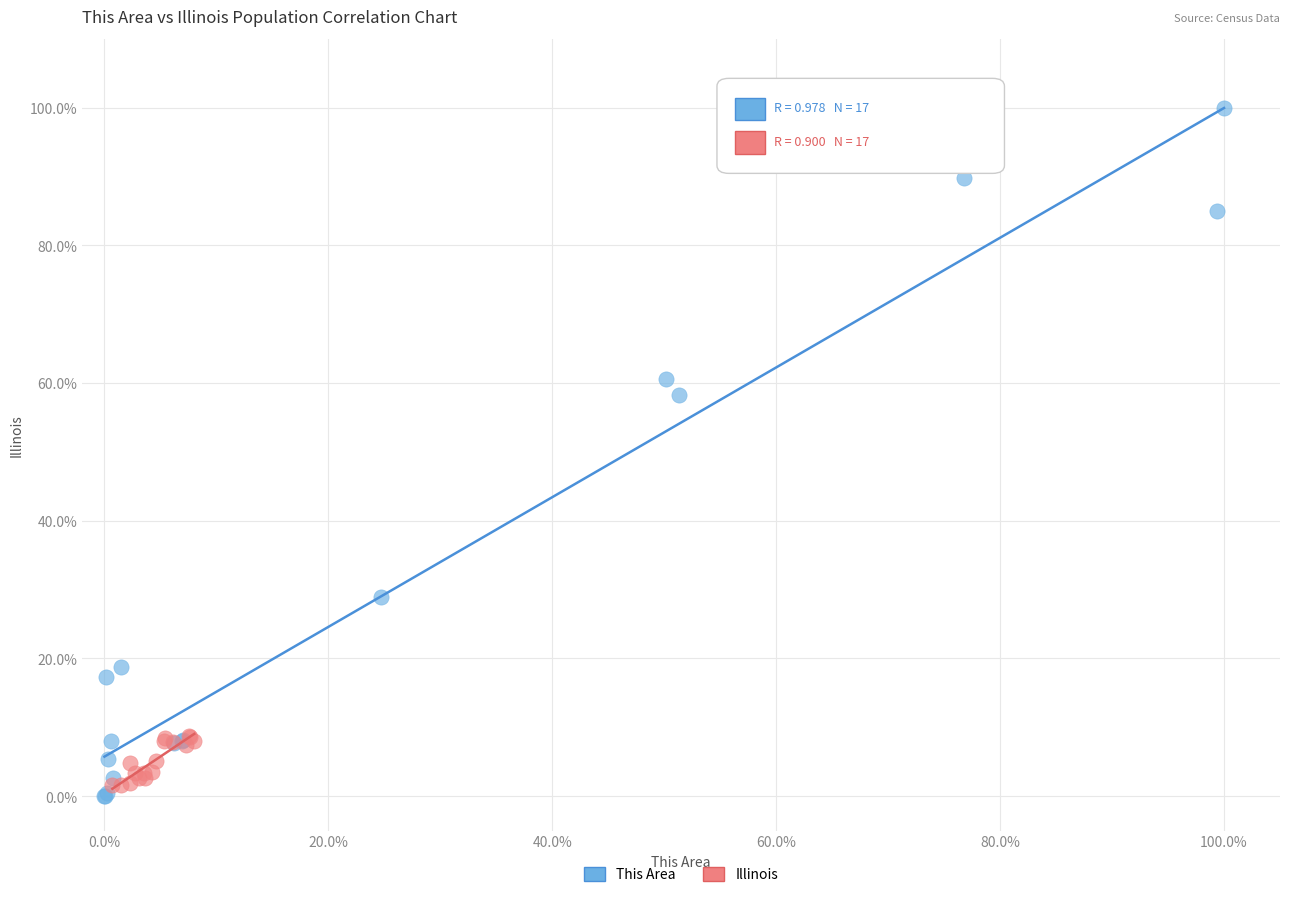

Which series has the largest Y range (max minus min)?

This Area